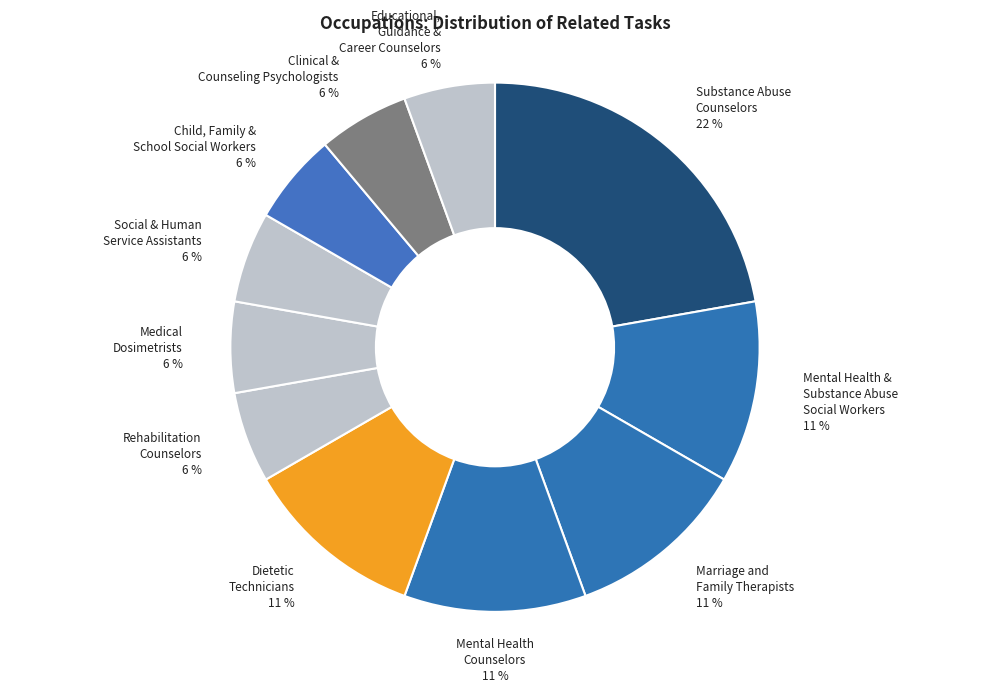

Count the number of slices in the pie.

11